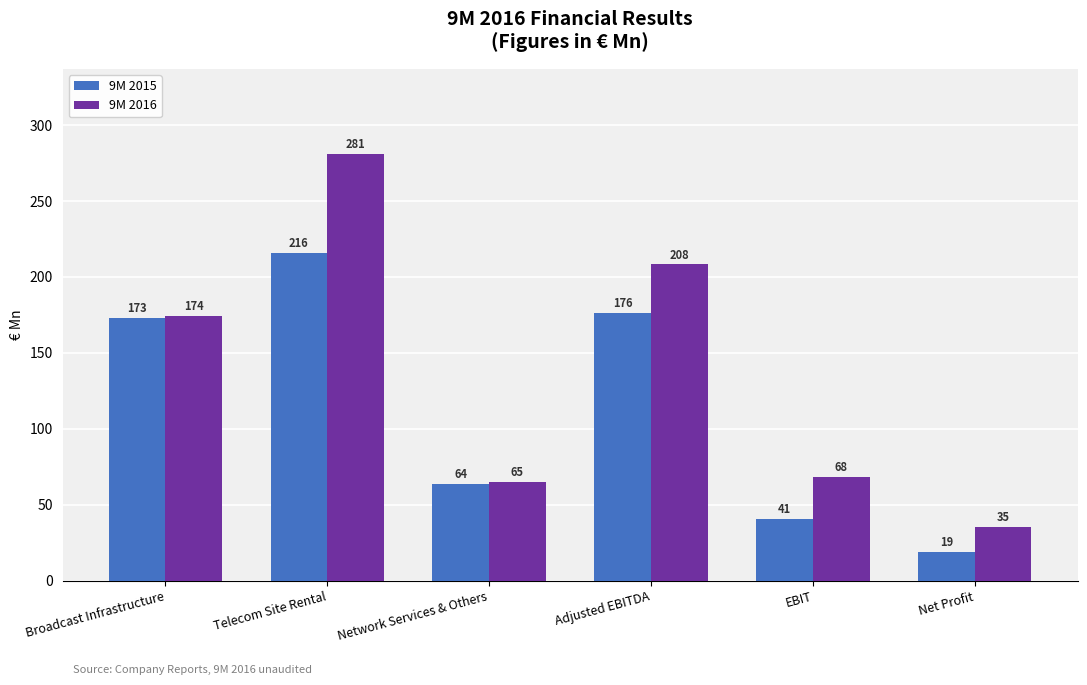

Count the number of categories in the chart.

6